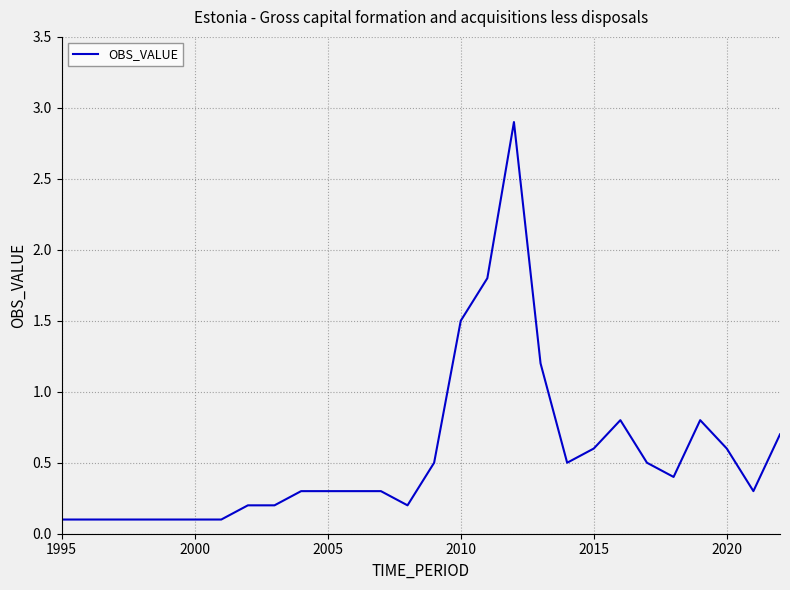

What is the maximum value shown in the chart?

2.9